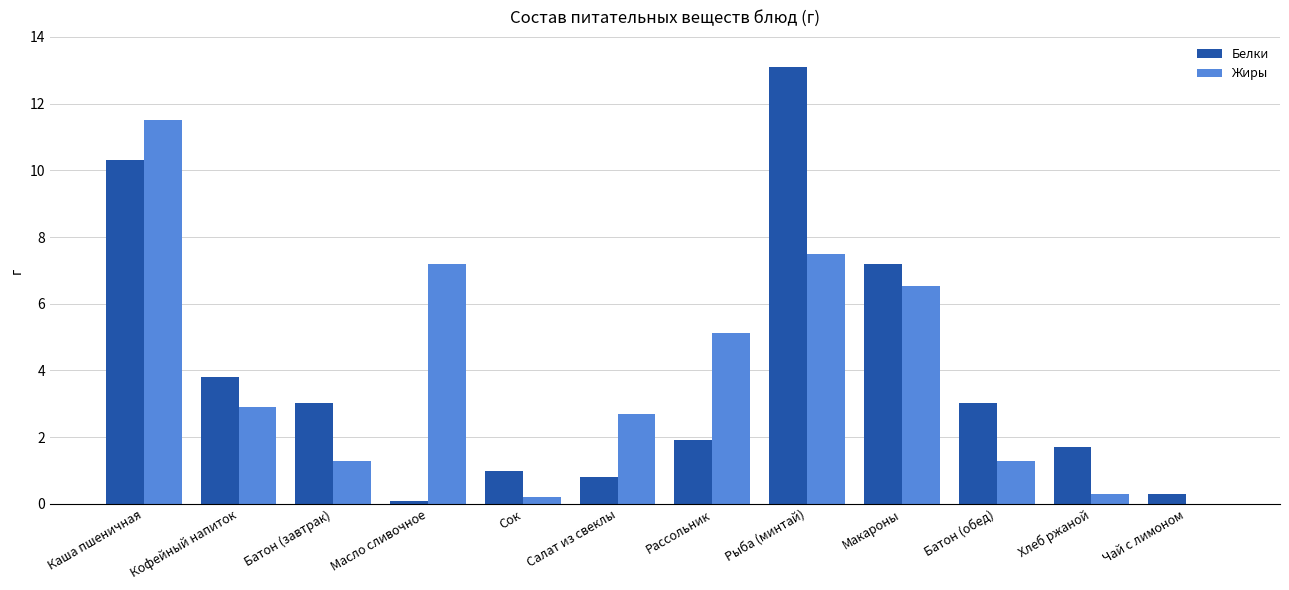

Reading right to left, transcribe all the data shown in this chart.

Белки: Чай с лимоном=0.3	Хлеб ржаной=1.7	Батон (обед)=3.0	Макароны=7.2	Рыба (минтай)=13.1	Рассольник=1.9	Салат из свеклы=0.8	Сок=1.0	Масло сливочное=0.1	Батон (завтрак)=3.0	Кофейный напиток=3.8	Каша пшеничная=10.3
Жиры: Чай с лимоном=0.0	Хлеб ржаной=0.3	Батон (обед)=1.3	Макароны=6.5	Рыба (минтай)=7.5	Рассольник=5.1	Салат из свеклы=2.7	Сок=0.2	Масло сливочное=7.2	Батон (завтрак)=1.3	Кофейный напиток=2.9	Каша пшеничная=11.5